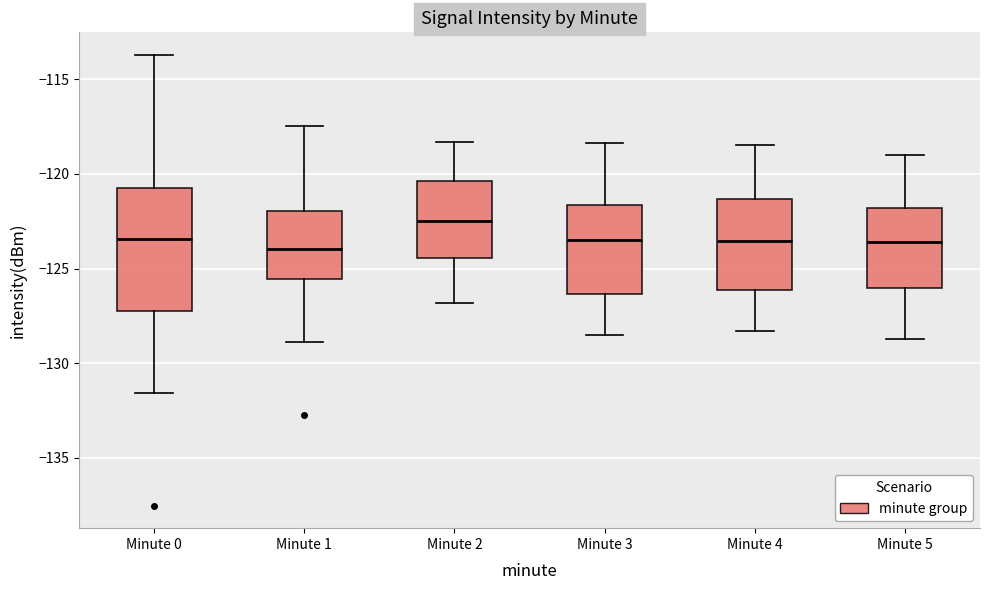

Reading left to right, transcribe this box plot: for each box, give where its median line is, the range the box spans, and where its two whiskers end, as read against the y-axis. The values are not printed on the chart, so give them approximately, as read against the axis.

Minute 0: median -123.5, box -127.0 to -121.0, whiskers -131.5 to -113.5
Minute 1: median -124.0, box -125.5 to -122.0, whiskers -129.0 to -117.5
Minute 2: median -122.5, box -124.5 to -120.5, whiskers -127.0 to -118.5
Minute 3: median -123.5, box -126.5 to -121.5, whiskers -128.5 to -118.5
Minute 4: median -123.5, box -126.0 to -121.5, whiskers -128.5 to -118.5
Minute 5: median -123.5, box -126.0 to -122.0, whiskers -128.5 to -119.0